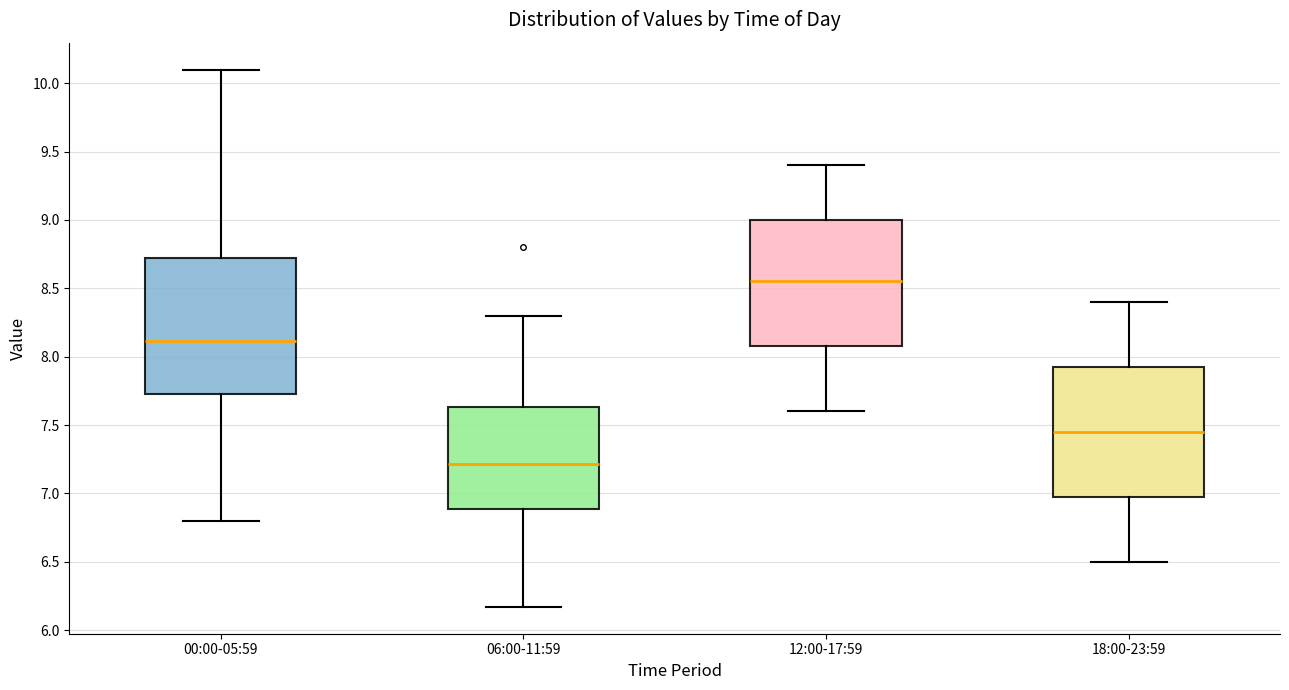

Which box's median line is the lowest?

06:00-11:59